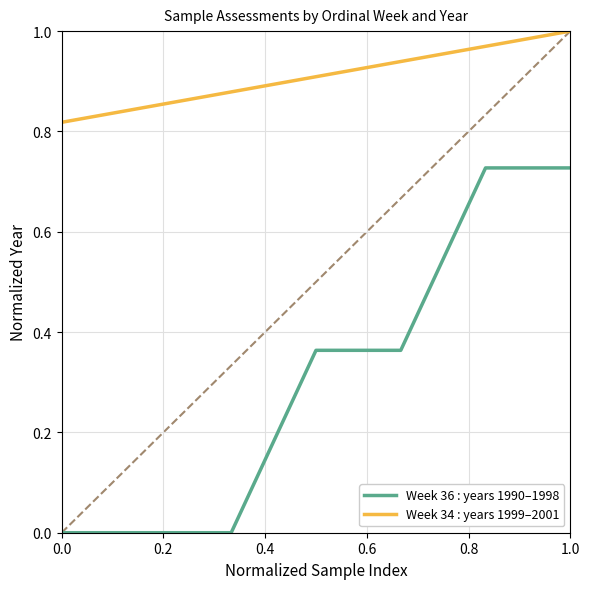

Is it true that Week 36 : years 1990–1998 equals 0.3 at 0.0?

False